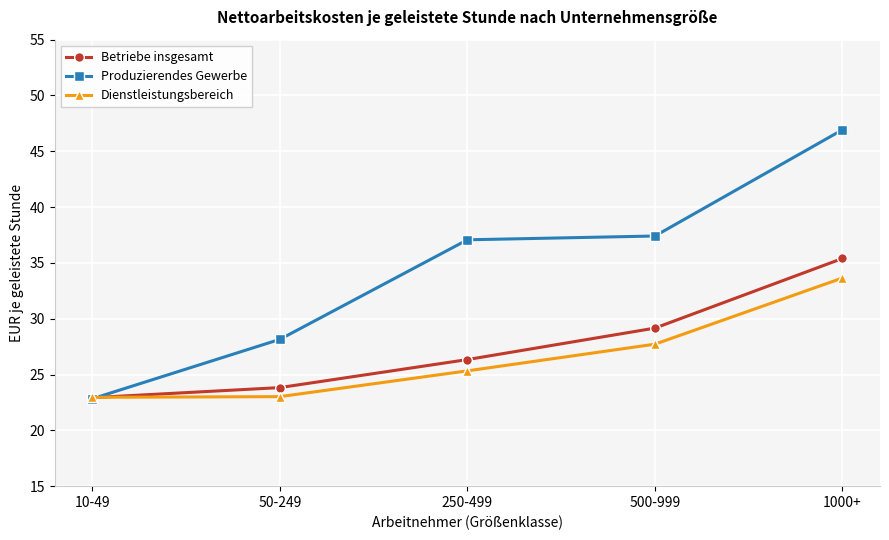

Is it true that Betriebe insgesamt equals 35.4 at 1000+?

True